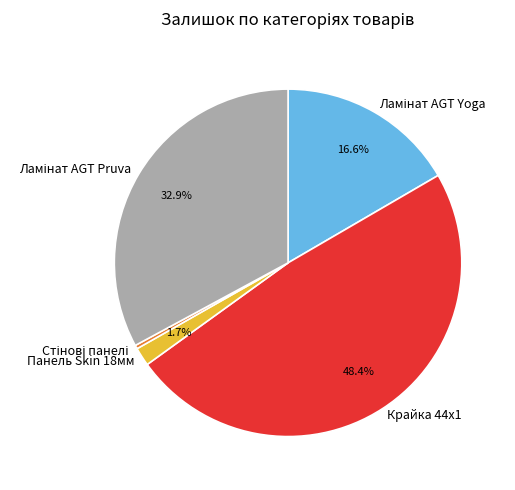

Does any single category account for the majority?

No